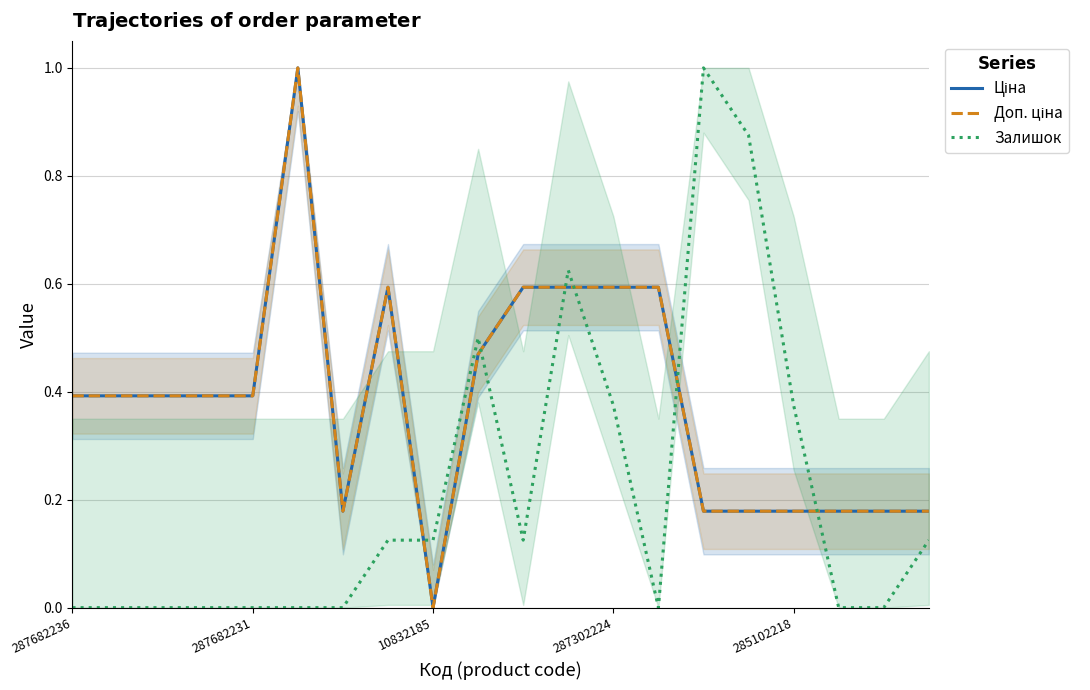

Which series changed the most between 287302224 and 16?

Залишок